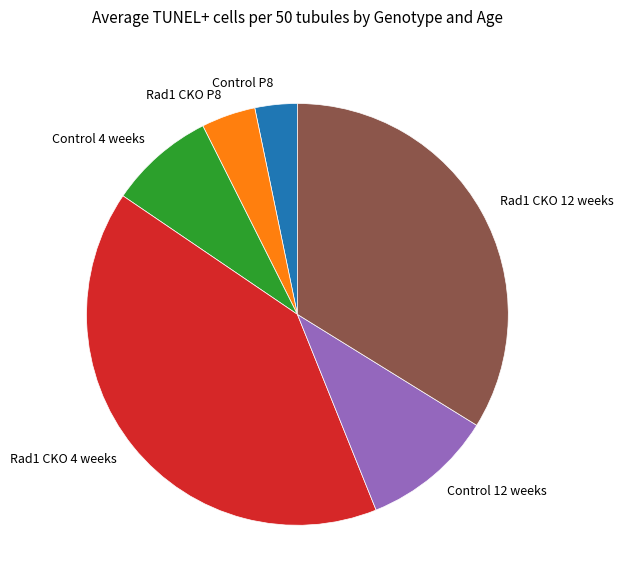

True or false: Control 4 weeks accounts for 1% of the total.

False